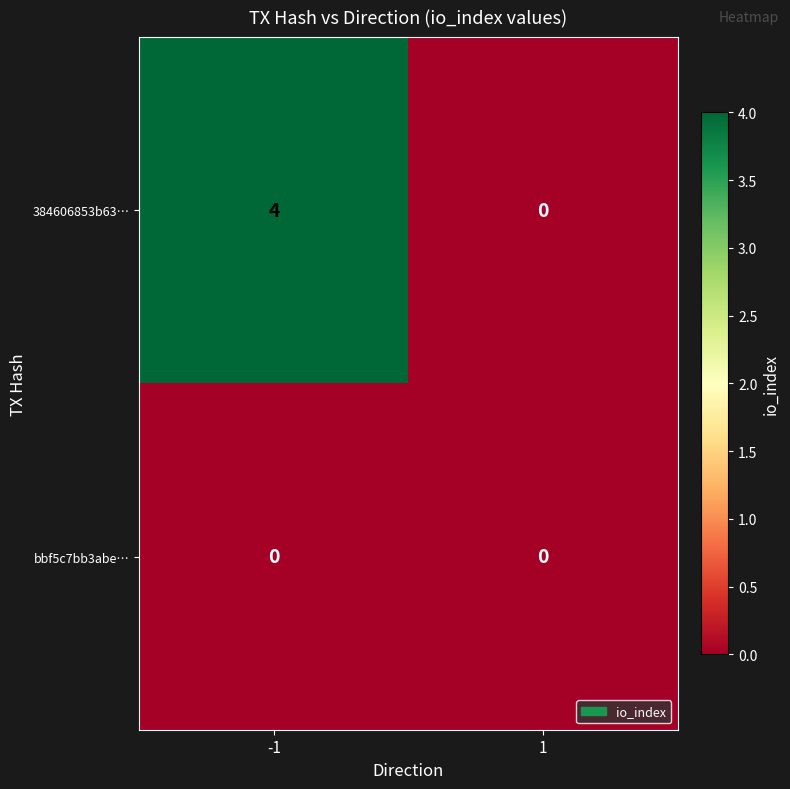

List the labels in order of 384606853b63… value, smallest first.

1, -1